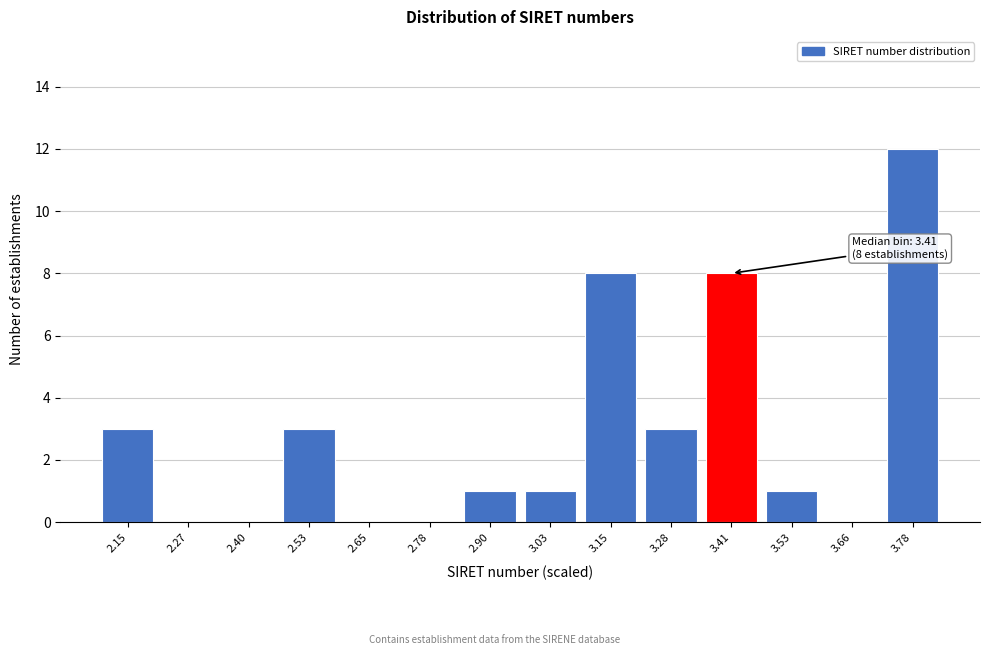

Reading right to left, list all the values displayed in this chart.

3.78=12	3.66=0	3.53=1	3.41=8	3.28=3	3.15=8	3.03=1	2.90=1	2.78=0	2.65=0	2.53=3	2.40=0	2.27=0	2.15=3